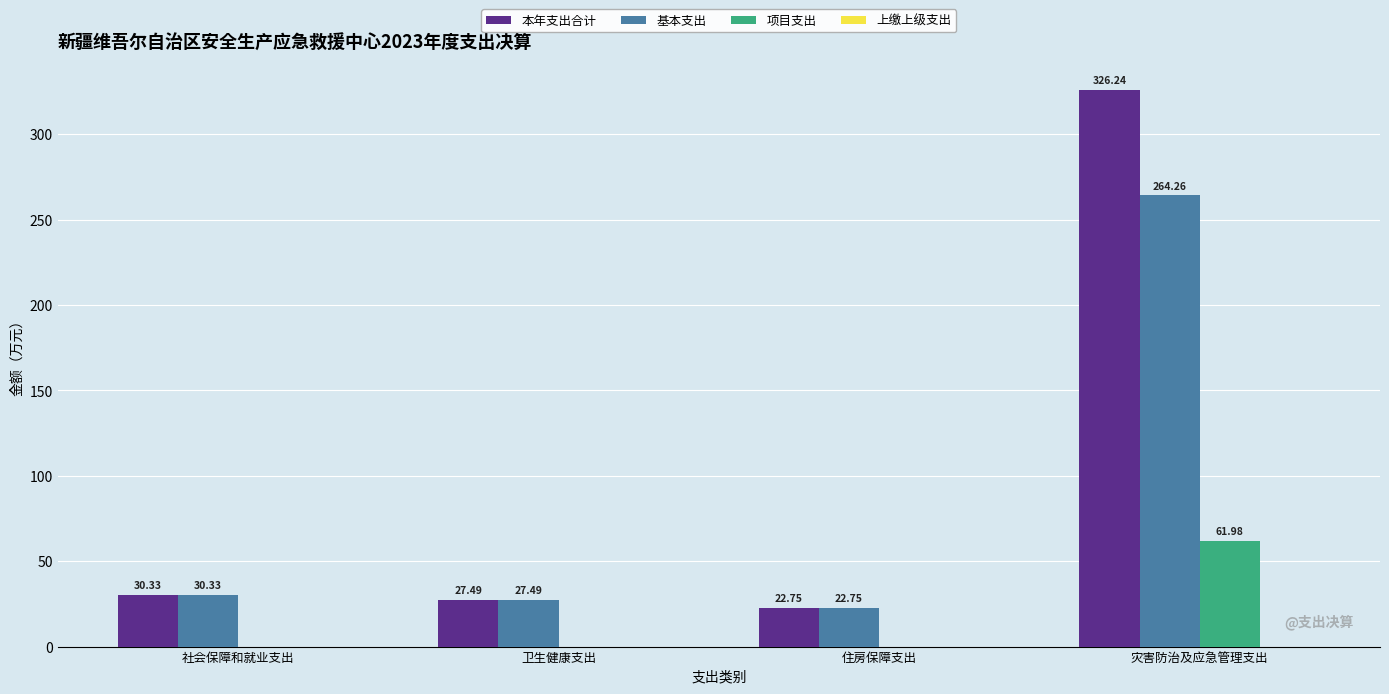

At which label is 基本支出 closest to 143?

社会保障和就业支出